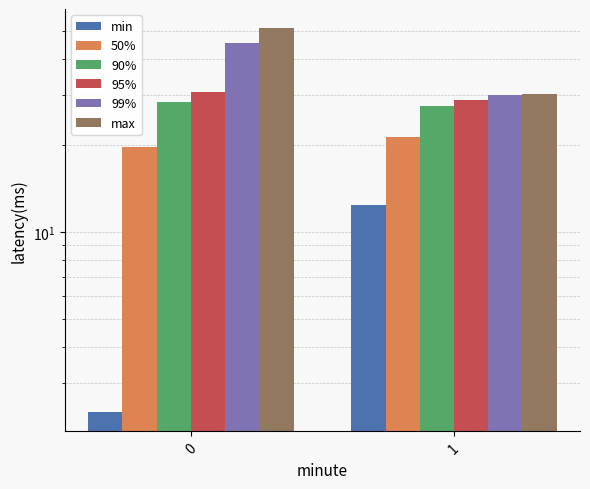

Reading left to right, what are all the values shown in this chart?

min: 0=2.4	1=12.4
50%: 0=19.8	1=21.4
90%: 0=28.3	1=27.4
95%: 0=30.7	1=28.8
99%: 0=45.3	1=29.9
max: 0=51.1	1=30.2